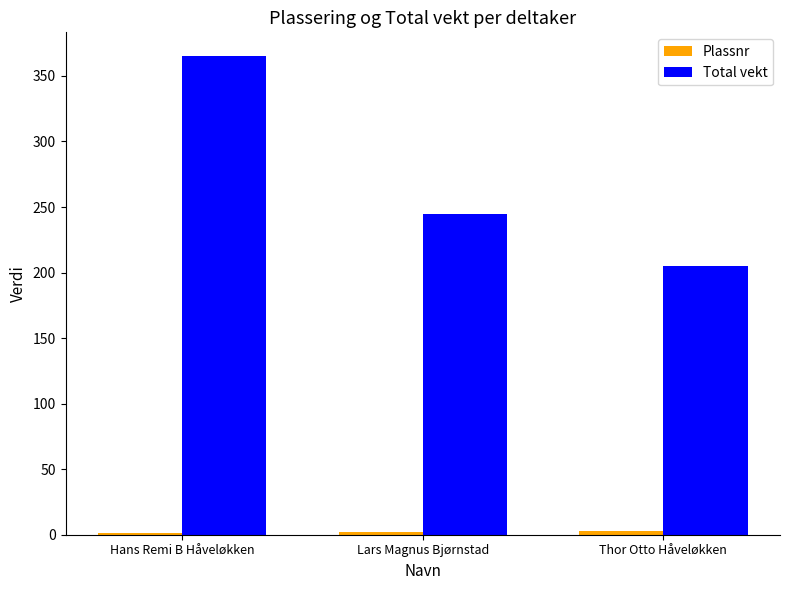

What is the greatest value displayed?

365